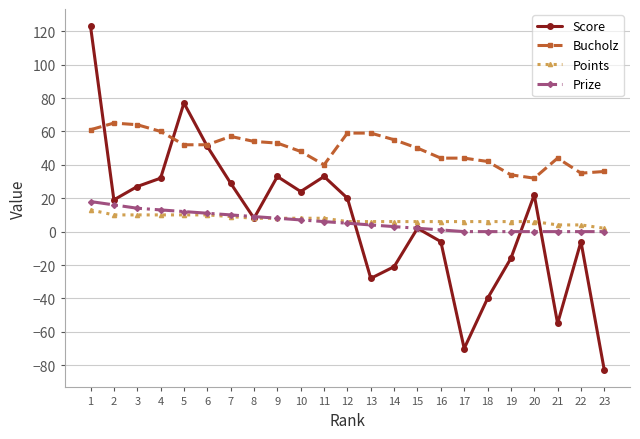

The Bucholz series shows 44 at 17. True or false?

True